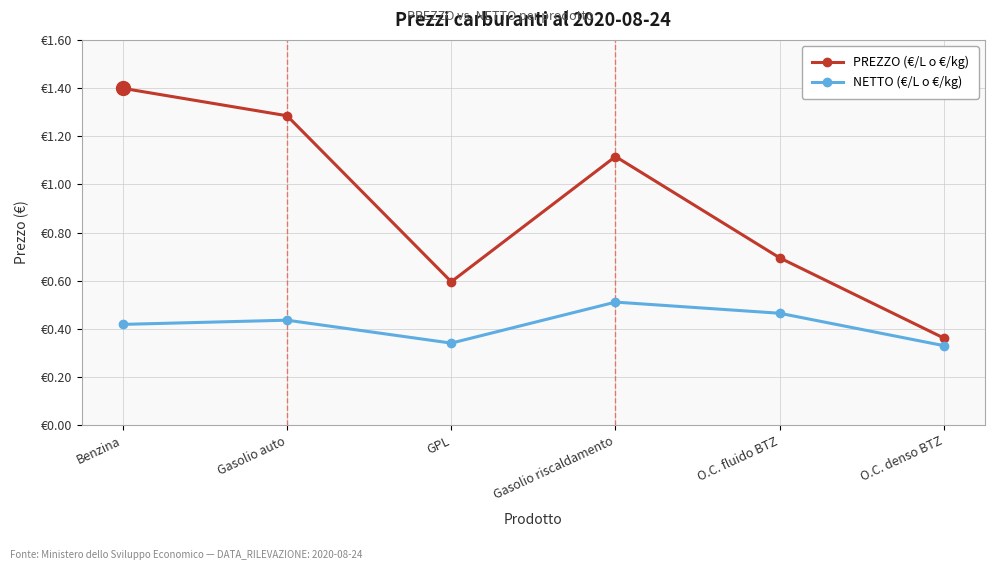

Is it true that NETTO (€/L o €/kg) equals 0.4 at Gasolio auto?

True